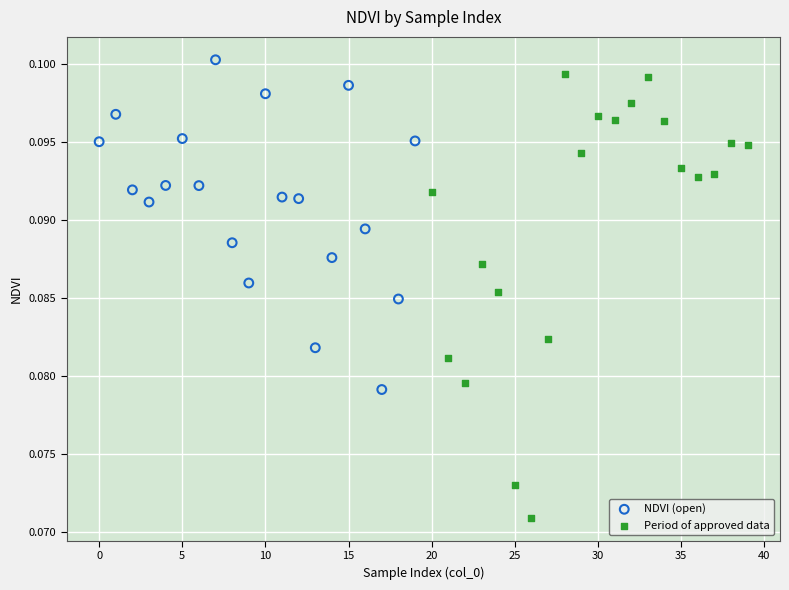

Which series reaches the minimum Y coordinate?

Period of approved data